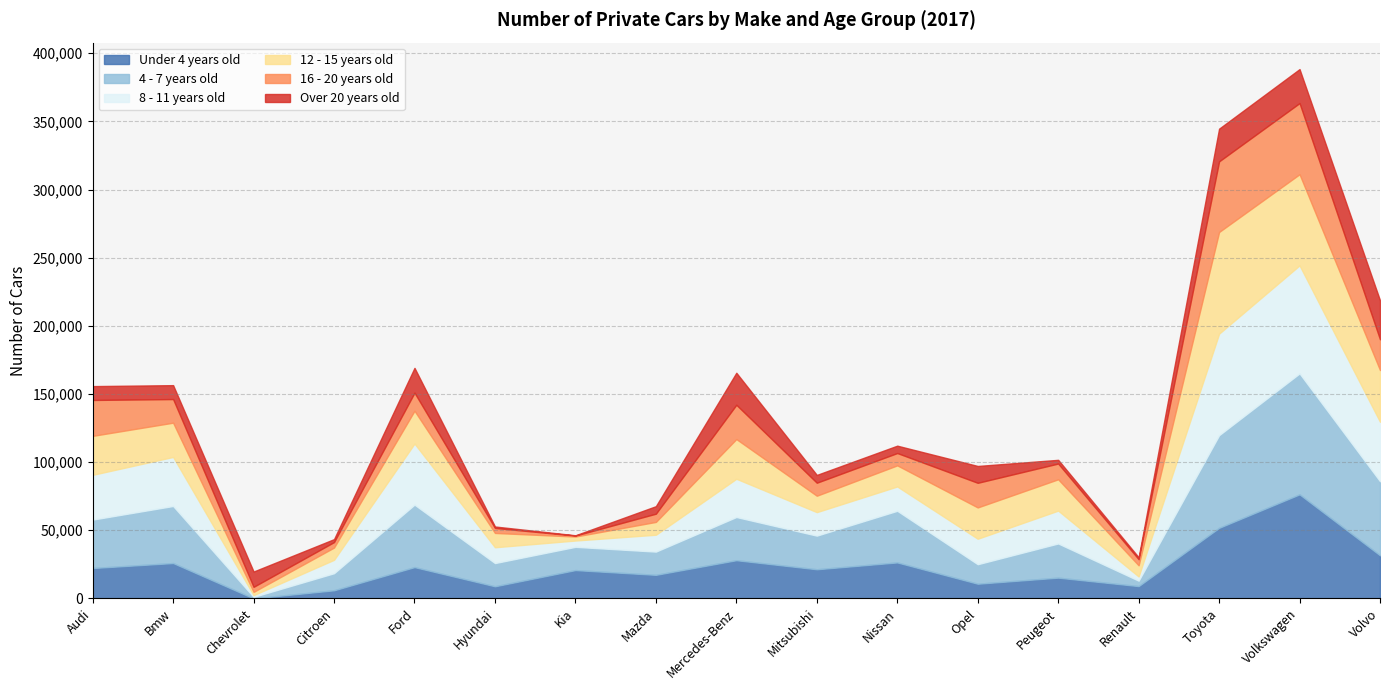

Is the value of Under 4 years old at Bmw greater than the value of 8 - 11 years old at Renault?

Yes